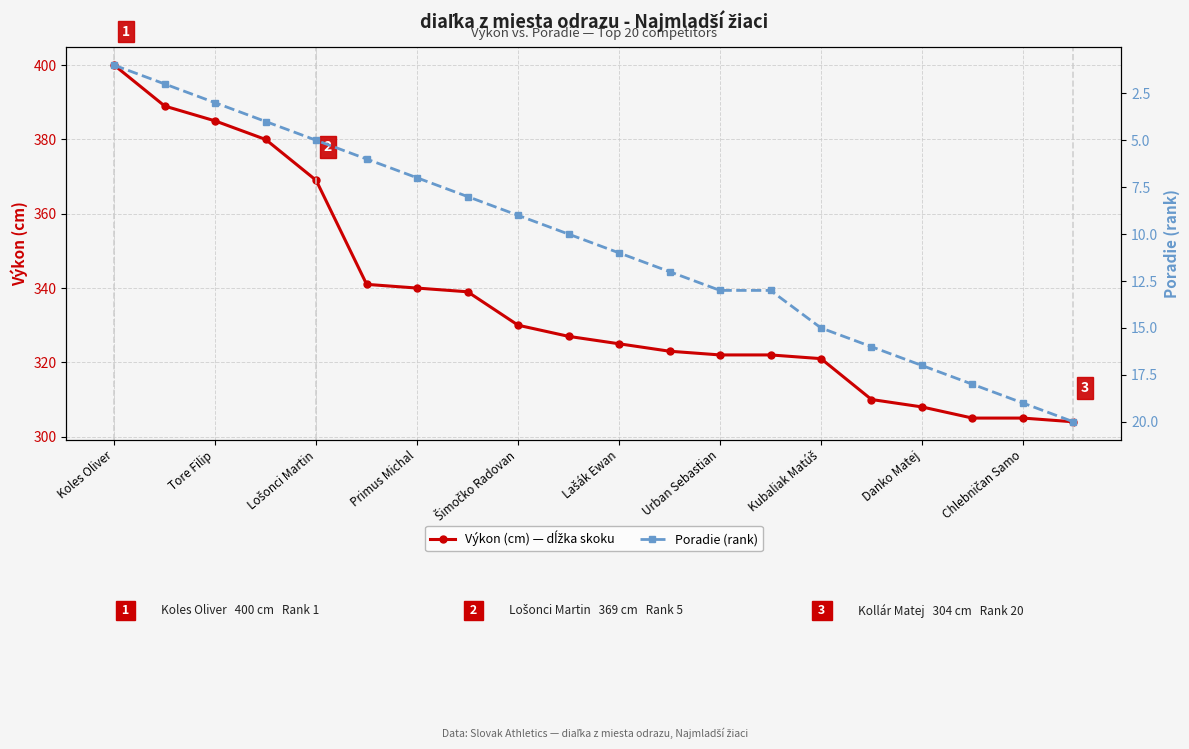

How many lines are shown in the chart?

2